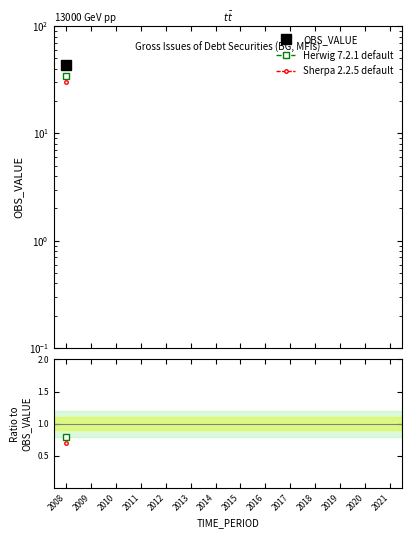

At 2021, list the series in order from largest to smallest.

OBS_VALUE, Herwig 7.2.1 default, Sherpa 2.2.5 default